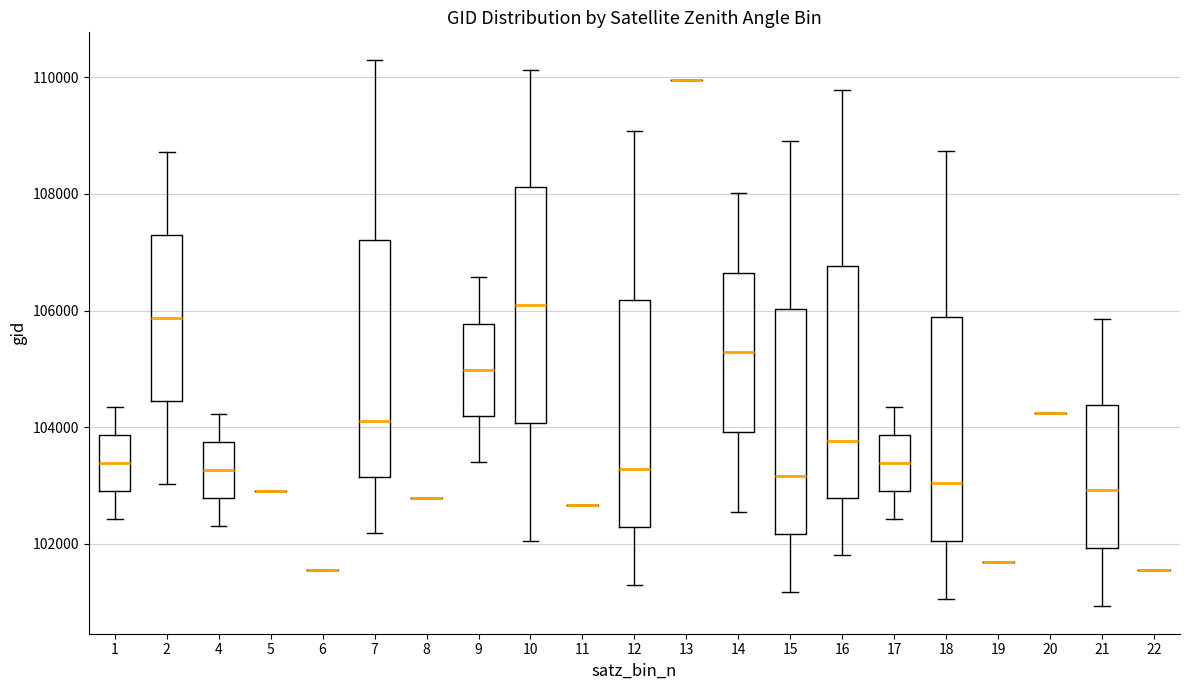

Reading left to right, transcribe this box plot: for each box, give where its median line is, the range the box spans, and where its two whiskers end, as read against the y-axis. The values are not printed on the chart, so give them approximately, as read against the axis.

1: median 103400, box 103000 to 103800, whiskers 102400 to 104400
2: median 105800, box 104400 to 107200, whiskers 103000 to 108800
4: median 103200, box 102800 to 103800, whiskers 102400 to 104200
5: box collapsed to a line at 103000, whiskers 103000 to 103000
6: box collapsed to a line at 101600, whiskers 101600 to 101600
7: median 104200, box 103200 to 107200, whiskers 102200 to 110200
8: box collapsed to a line at 102800, whiskers 102800 to 102800
9: median 105000, box 104200 to 105800, whiskers 103400 to 106600
10: median 106000, box 104000 to 108200, whiskers 102000 to 110200
11: box collapsed to a line at 102600, whiskers 102600 to 102600
12: median 103200, box 102200 to 106200, whiskers 101400 to 109000
13: box collapsed to a line at 110000, whiskers 110000 to 110000
14: median 105200, box 104000 to 106600, whiskers 102600 to 108000
15: median 103200, box 102200 to 106000, whiskers 101200 to 108800
16: median 103800, box 102800 to 106800, whiskers 101800 to 109800
17: median 103400, box 103000 to 103800, whiskers 102400 to 104400
18: median 103000, box 102000 to 105800, whiskers 101000 to 108800
19: box collapsed to a line at 101600, whiskers 101600 to 101600
20: box collapsed to a line at 104200, whiskers 104200 to 104200
21: median 103000, box 102000 to 104400, whiskers 101000 to 105800
22: box collapsed to a line at 101600, whiskers 101600 to 101600